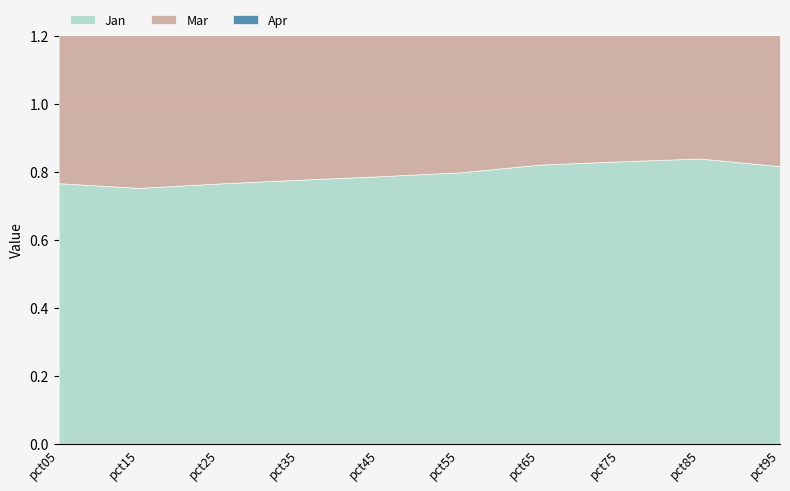

What are all the series names shown in the legend?

Jan, Mar, Apr